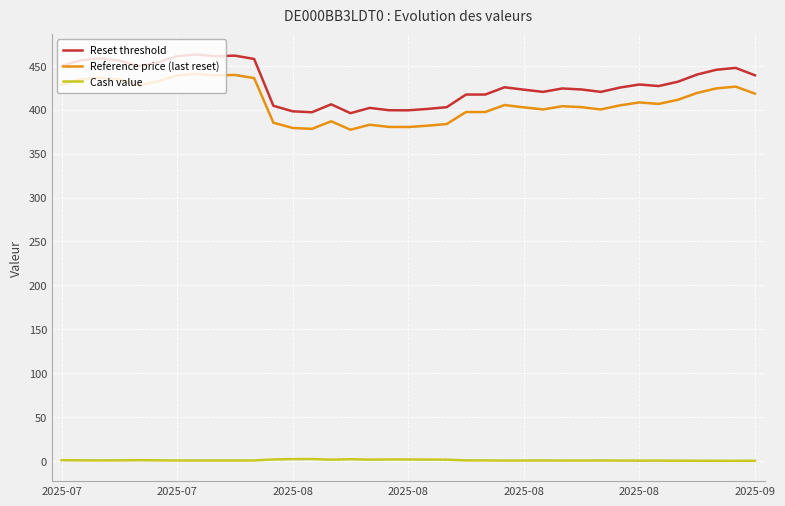

True or false: Reset threshold and Reference price (last reset) cross at least once.

False